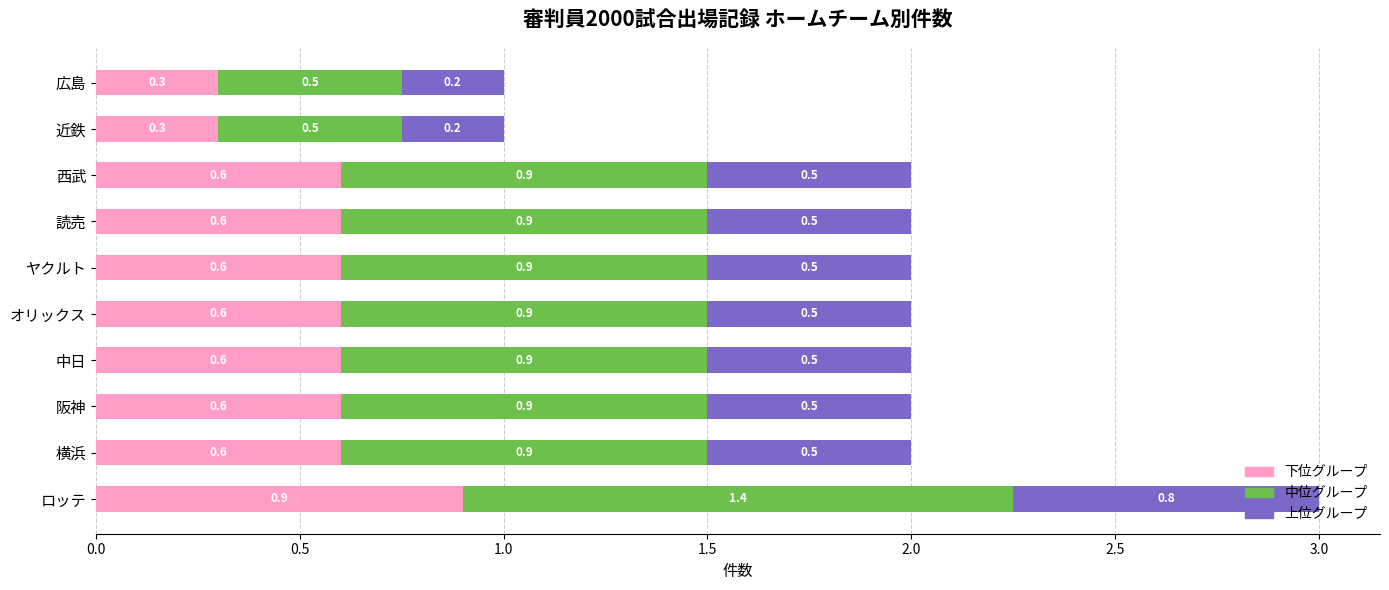

At which label does 下位グループ reach its peak?

ロッテ